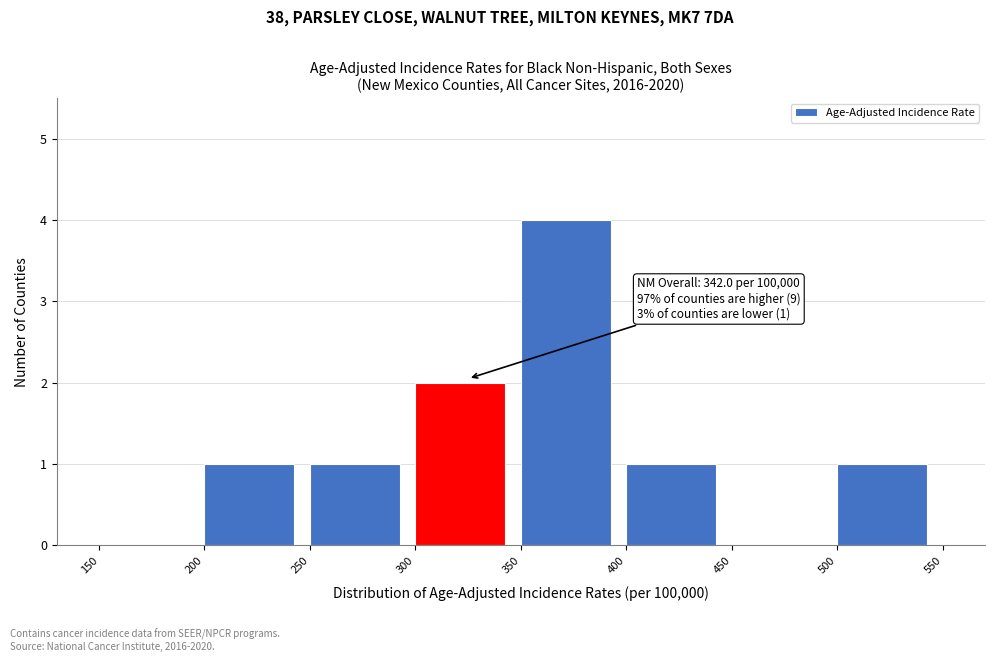

Which range on the x-axis has the tallest bar?

350 to 400